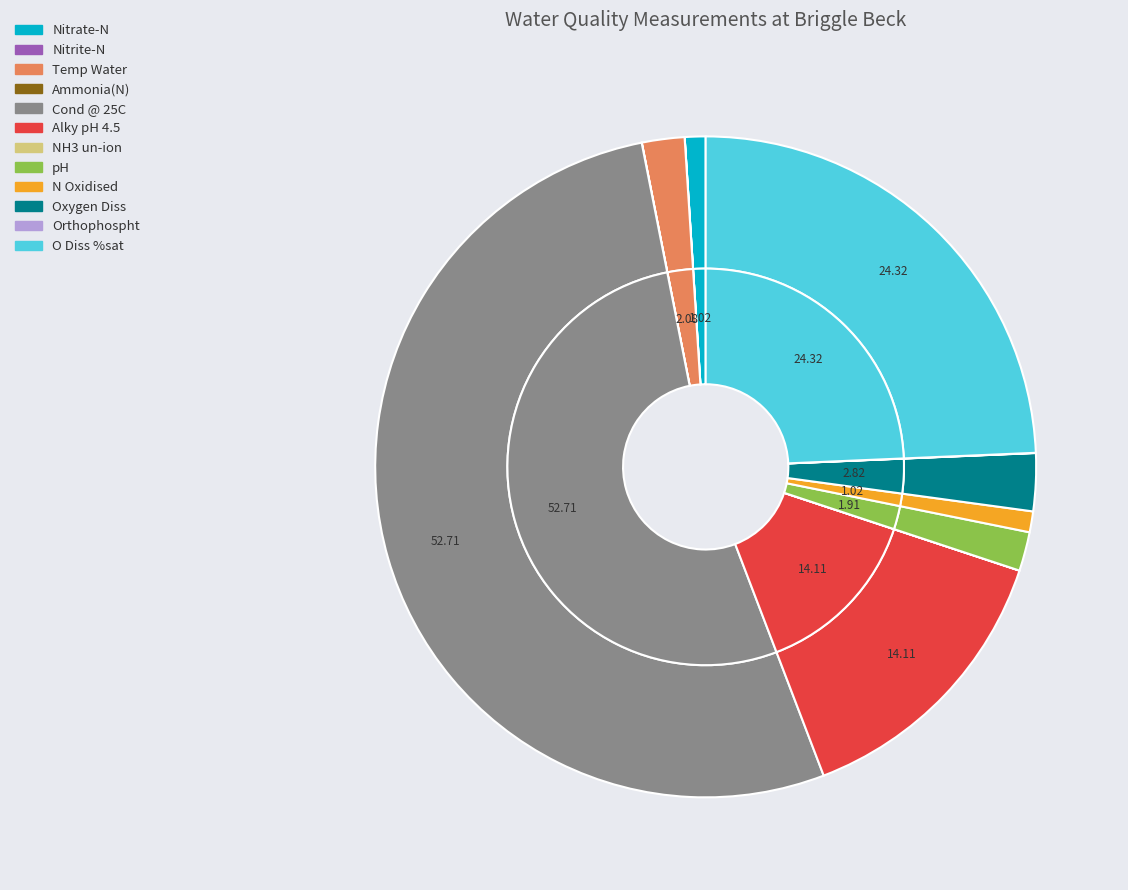

What portion of the pie excludes Oxygen Diss?

97.2%